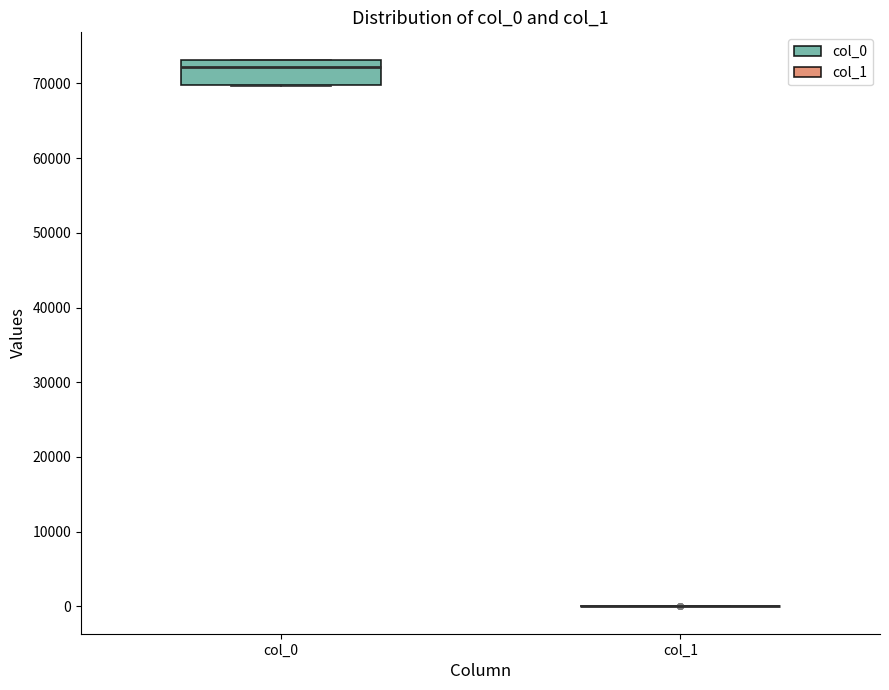

Reading left to right, read every box against the y-axis: the position of its median line, the range the box covers, and the ends of its whiskers. The values are not printed on the chart, so give them approximately, as read against the axis.

col_0: median 72000, box 70000 to 73000, whiskers 70000 to 73000
col_1: box collapsed to a line at 0, whiskers 0 to 0